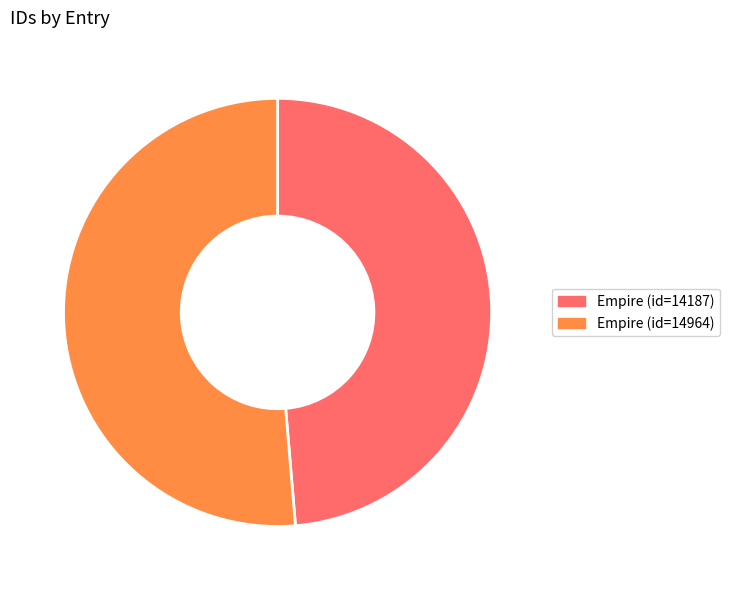

Combined, do Empire (id=14187) and Empire (id=14964) account for over 50%?

Yes